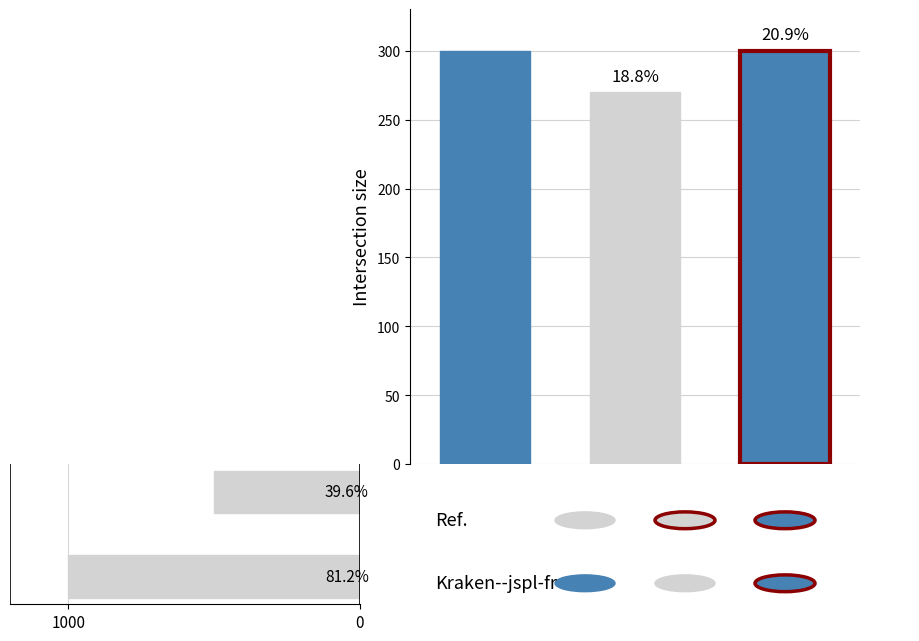

What is the difference between the maximum and minimum values?

500